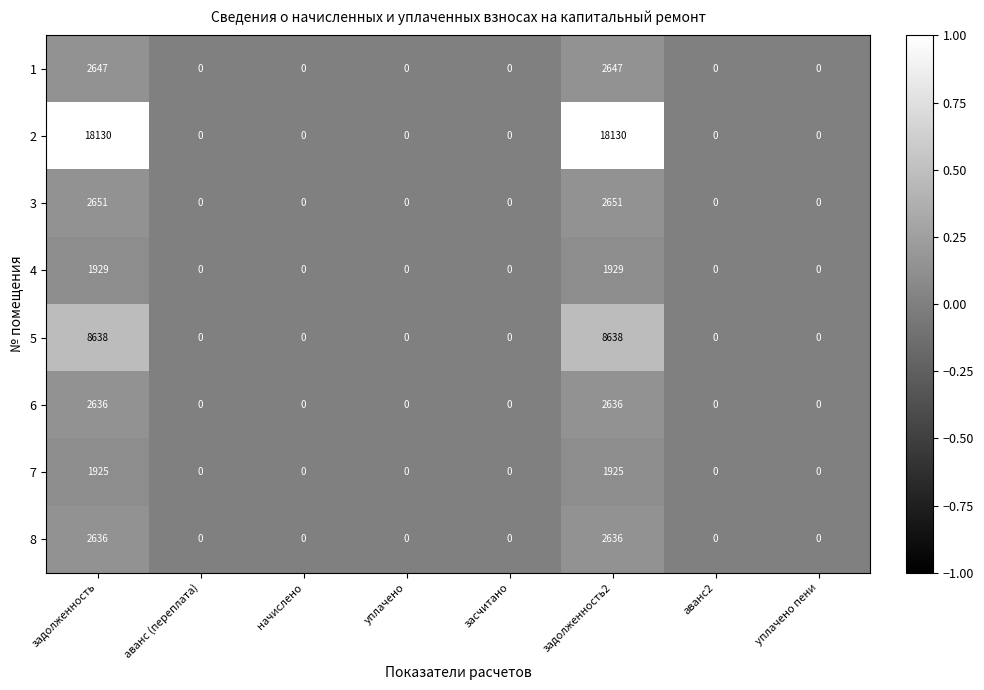

Which series has the largest range (max minus min)?

2